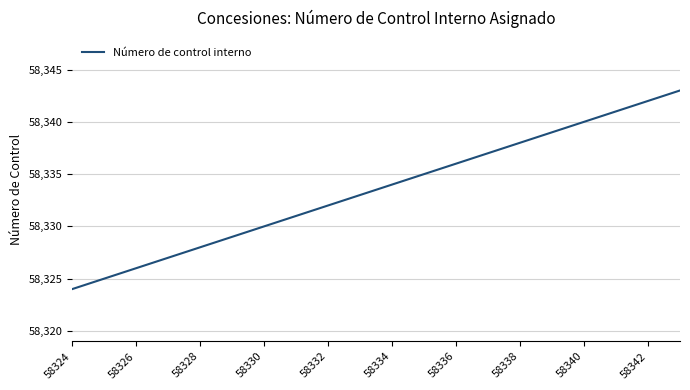

What is the maximum value shown in the chart?

58343